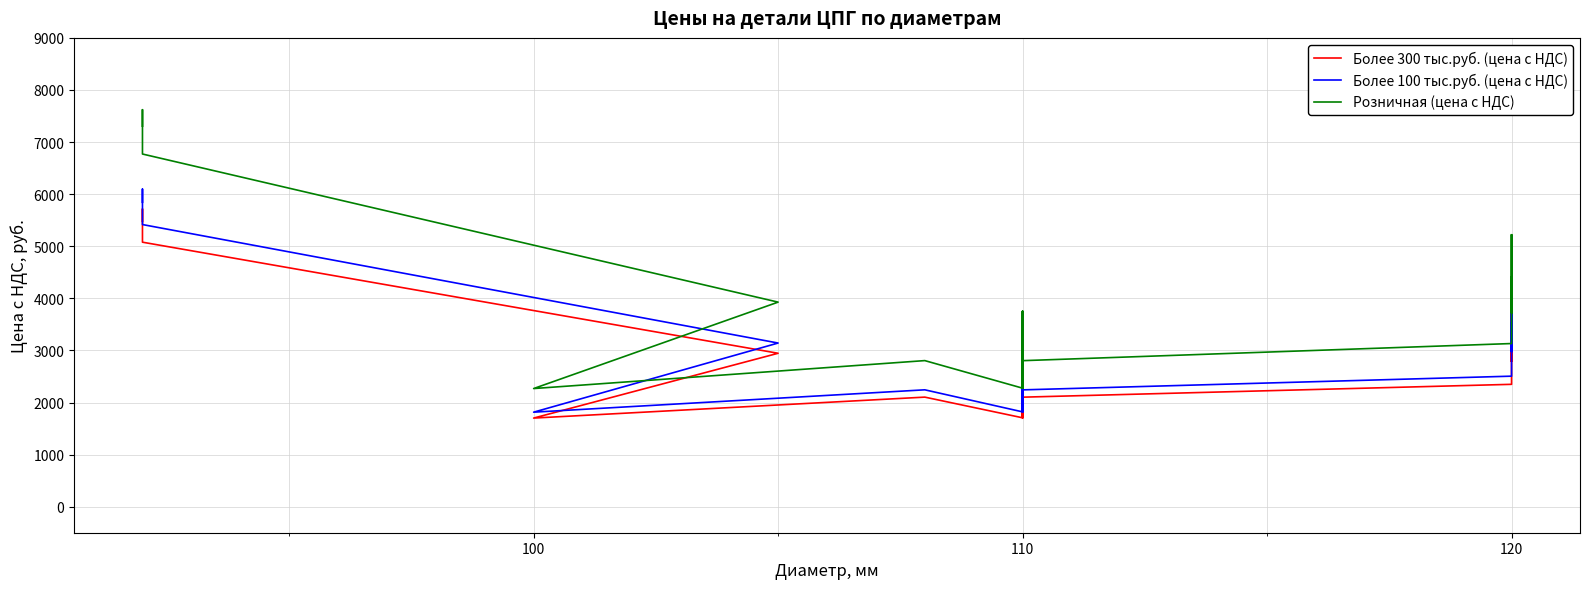

Which series has the widest spread of values?

Розничная (цена с НДС)